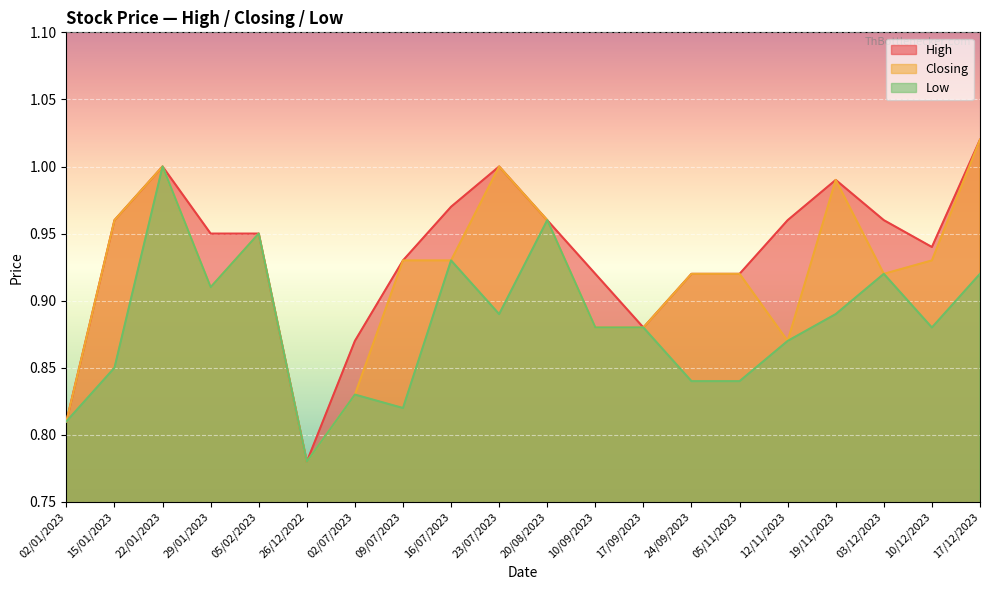

Between 05/02/2023 and 10/09/2023, which series saw the biggest shift?

Closing